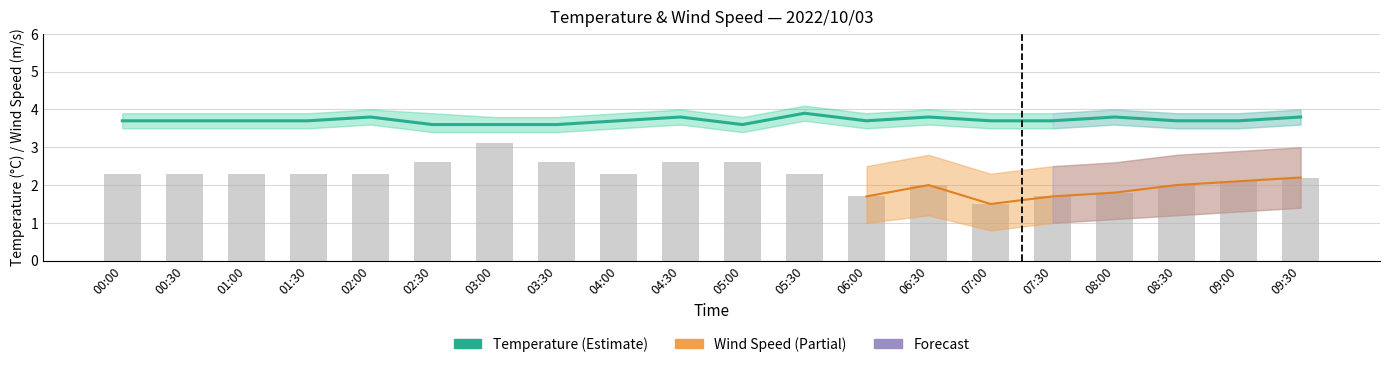

What is the approximate value of Temperature at 09:30?

3.8